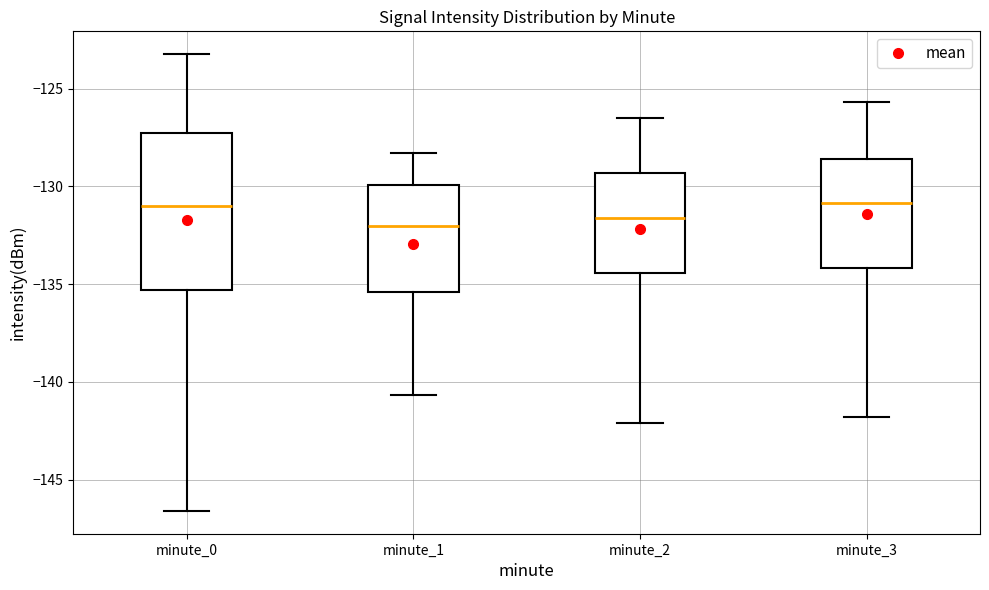

Where does the lower whisker of the box for minute_2 end on the y-axis? The values are not printed on the chart, so give them approximately, as read against the axis.

-142.0